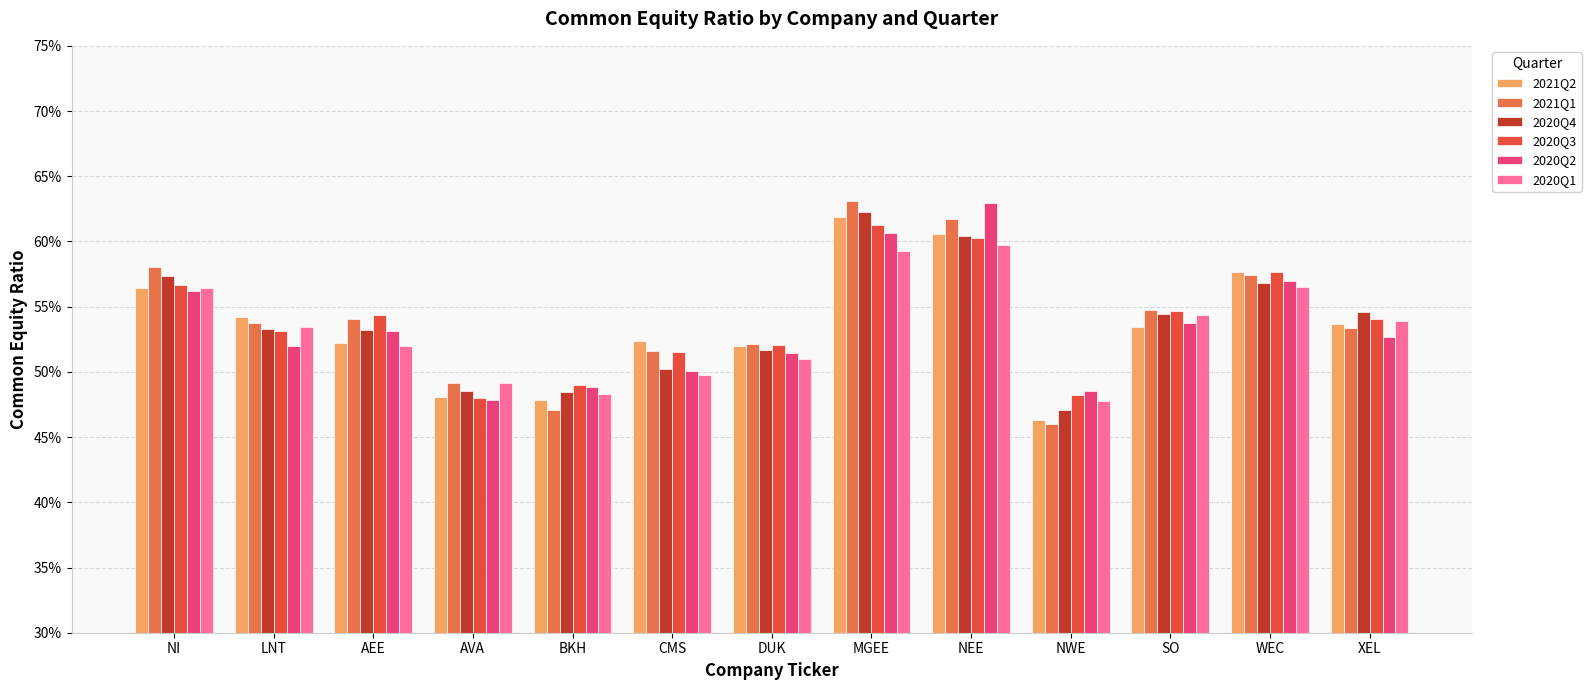

Are the bars horizontal?

No